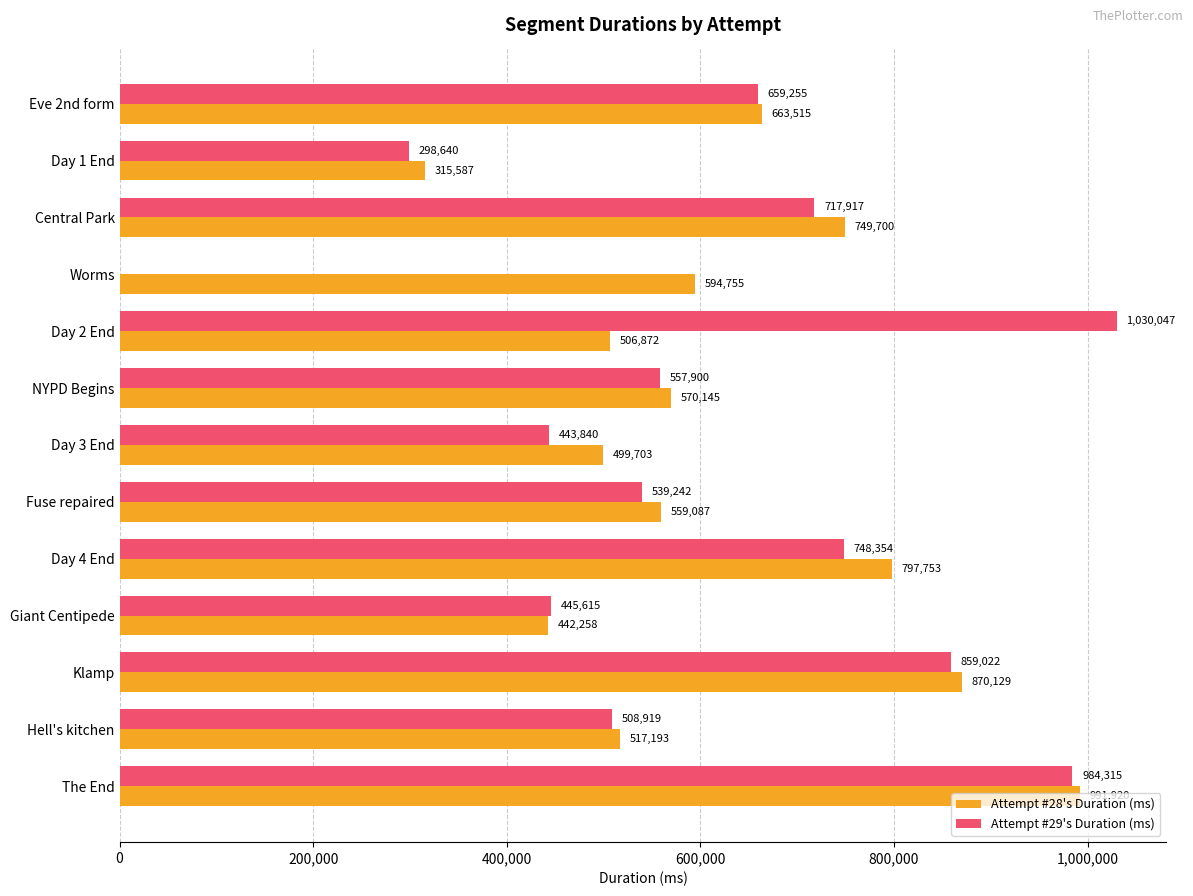

Is the value of Attempt #28's Duration (ms) at Hell's kitchen greater than the value of Attempt #29's Duration (ms) at Eve 2nd form?

No